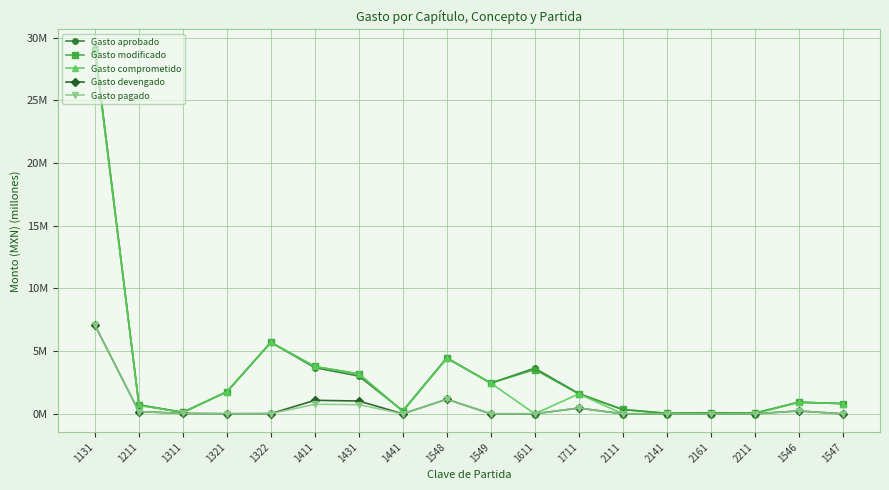

Is this an area chart (filled region under the line)?

No